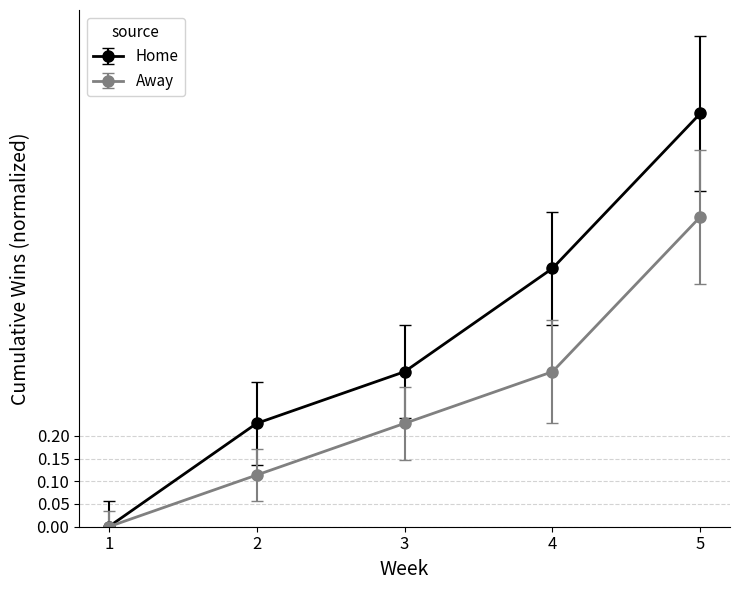

Does the chart have visible grid lines?

Yes